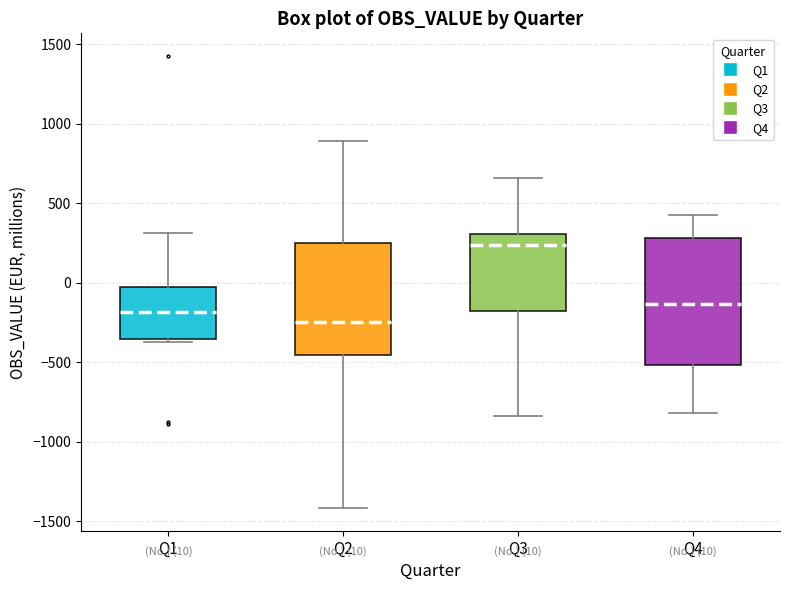

Comparing the boxes themselves (not the whiskers), which one is the tallest?

Q4